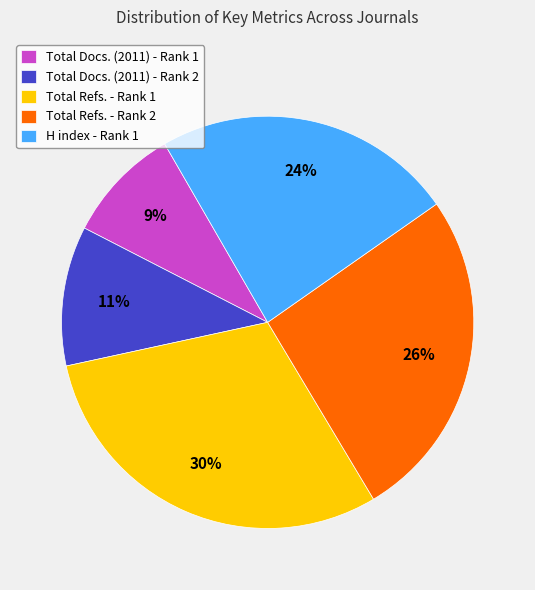

Which slice is the smallest?

Total Docs. (2011) - Rank 1